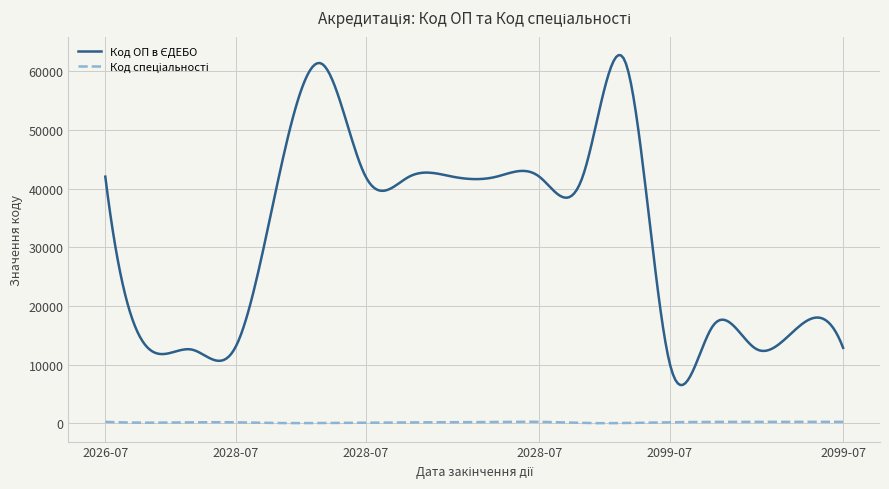

Which series has the largest total across all categories?

Код ОП в ЄДЕБО